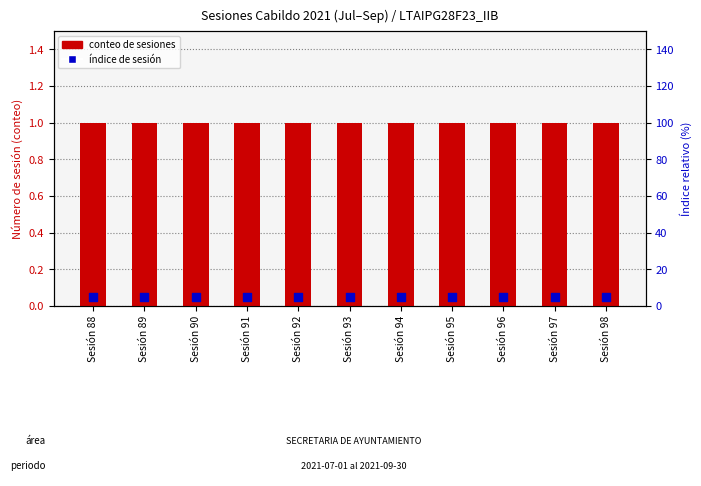

Which series has the largest Y range (max minus min)?

session count